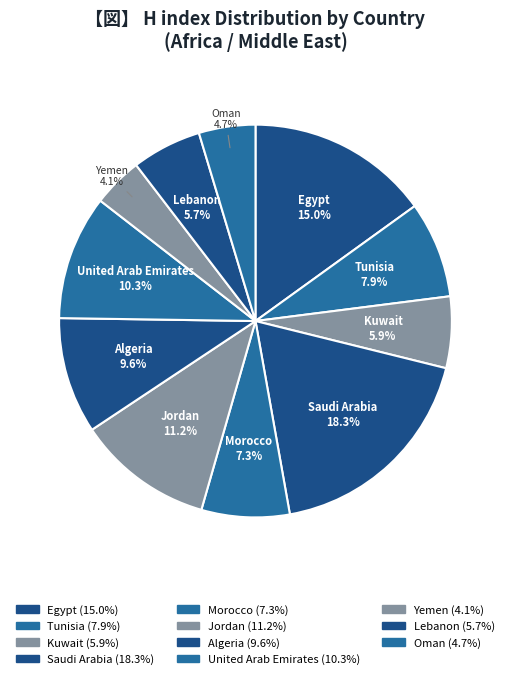

How many slices are in this pie chart?

11